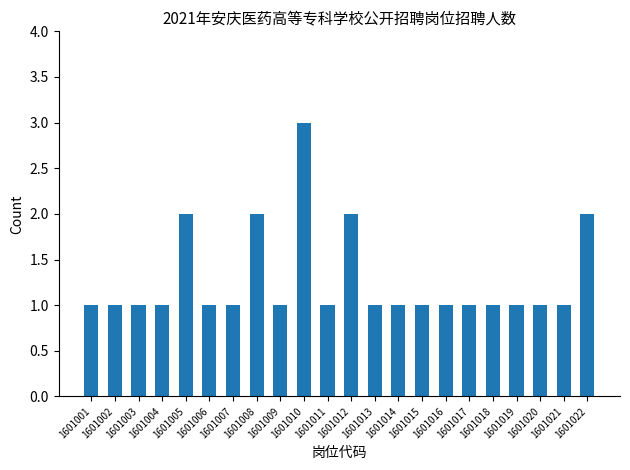

Reading right to left, what are all the values shown in this chart?

2	1	1	1	1	1	1	1	1	1	2	1	3	1	2	1	1	2	1	1	1	1